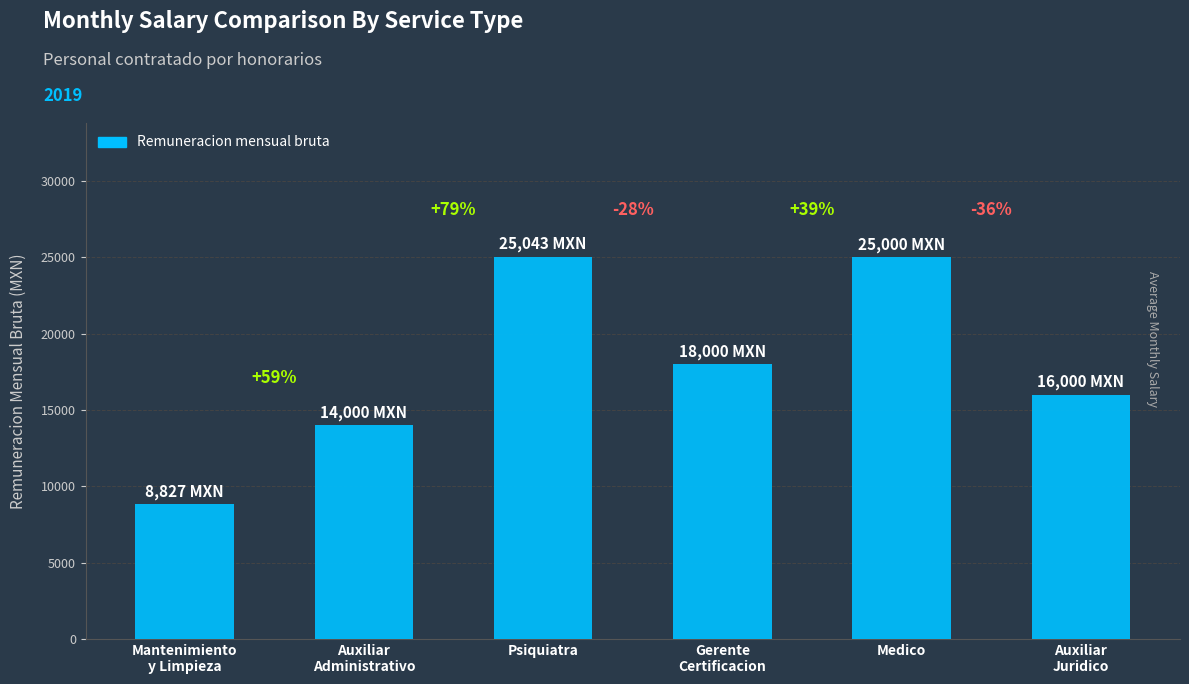

What value does the data have at Mantenimiento
y Limpieza?

8827.0